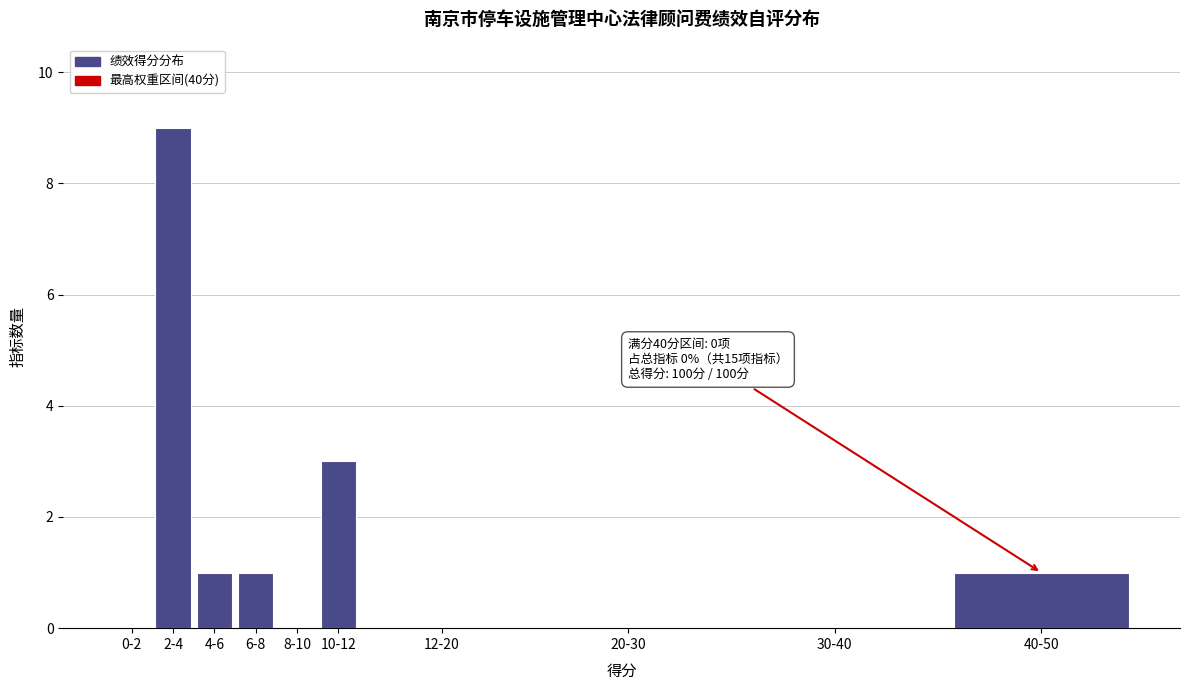

Reading right to left, transcribe all the data shown in this chart.

40-50=1	30-40=0	20-30=0	12-20=0	10-12=3	8-10=0	6-8=1	4-6=1	2-4=9	0-2=0